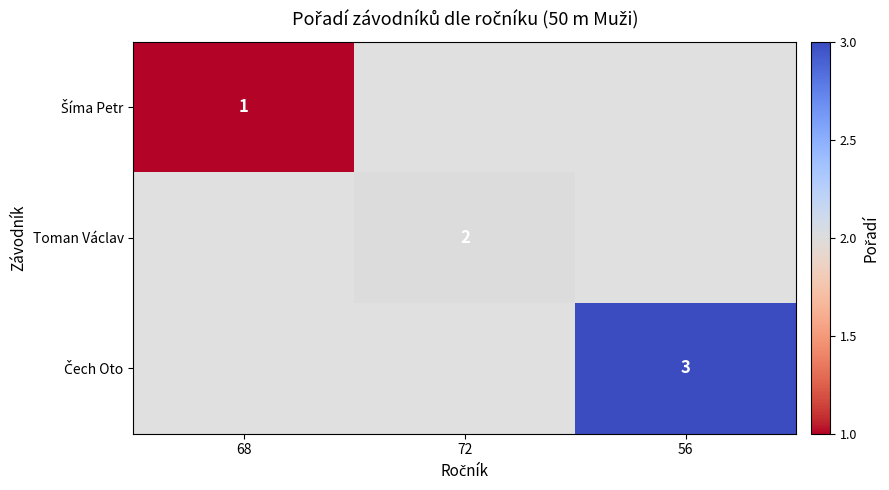

Is it true that Toman Václav equals 3 at 72?

False